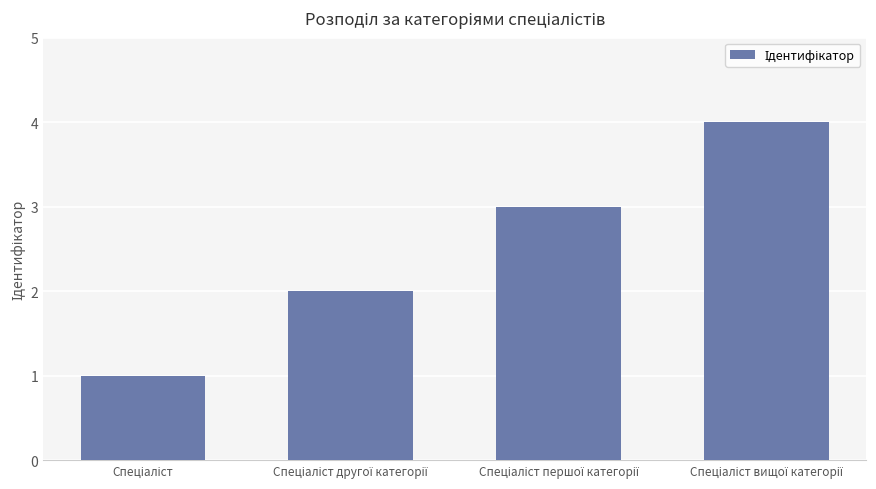

What is the minimum value shown in the chart?

1